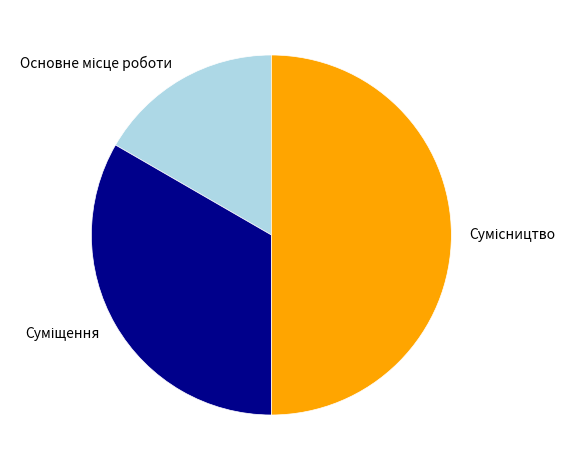

What is the ratio of the value at Основне місце роботи to the value at Сумісництво?

0.3